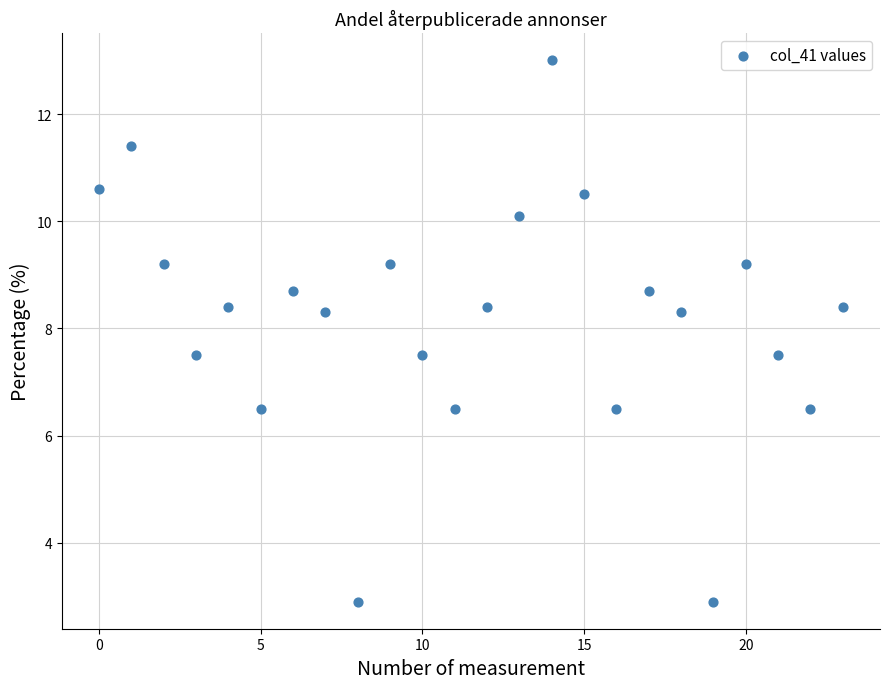

What is the range of Y values (max minus min)?

10.1